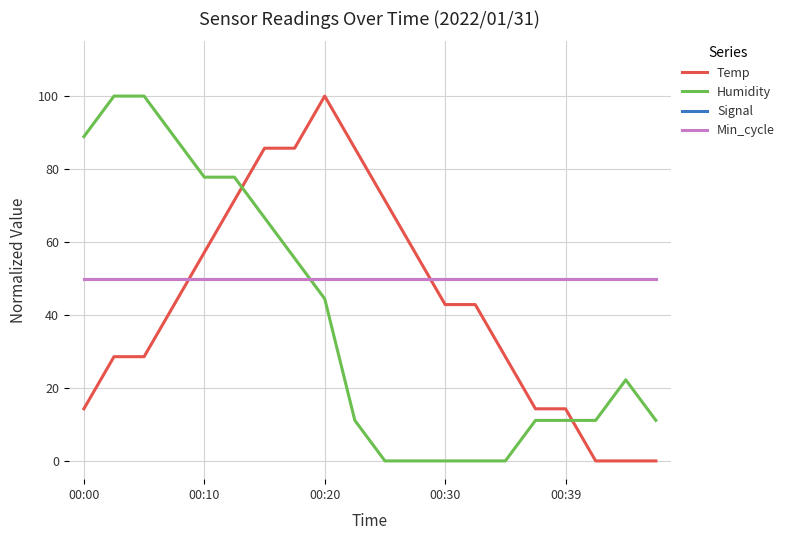

What is the average value of the Temp series?

43.6